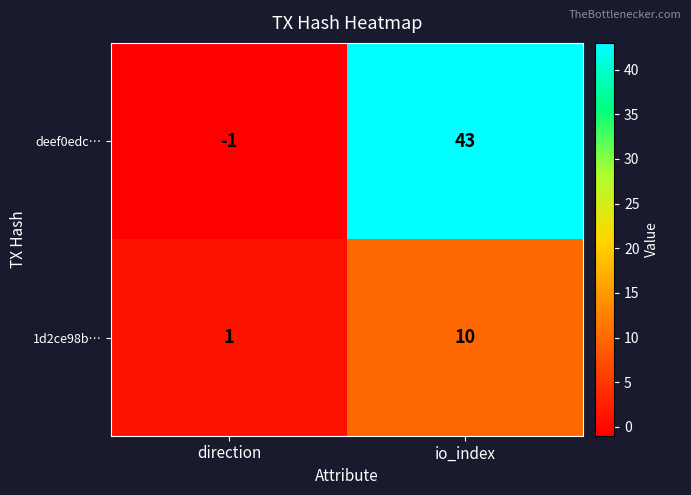

What is the sum of all 1d2ce98b… values?

11